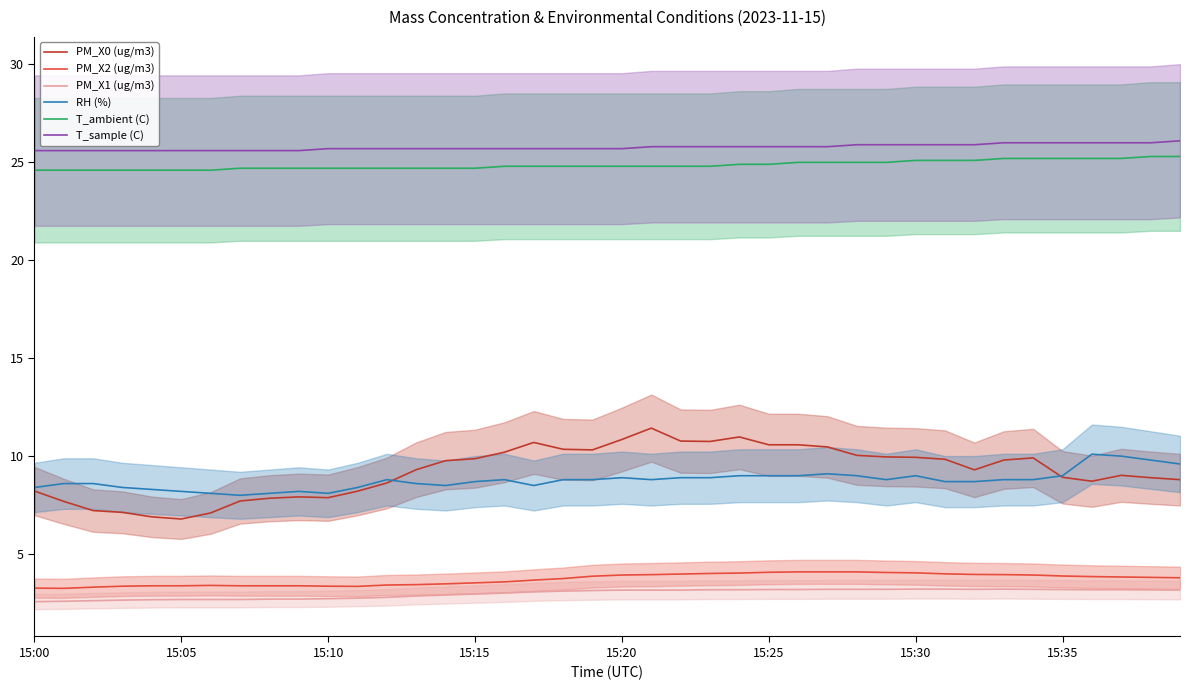

What is the value of the PM_X2 (ug/m3) point at the 13th from the left?

3.4